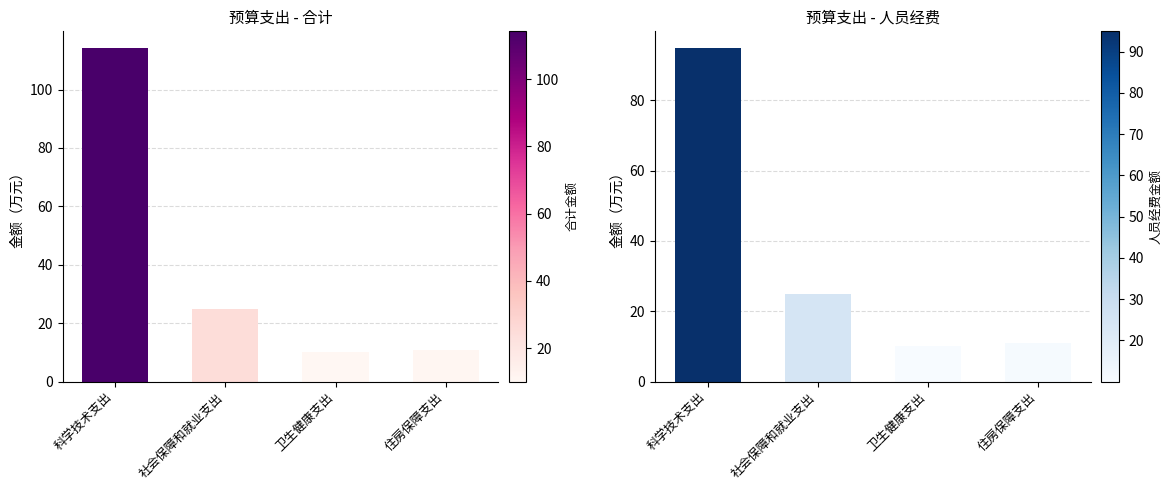

The 合计 series shows 14.3 at 住房保障支出. True or false?

False